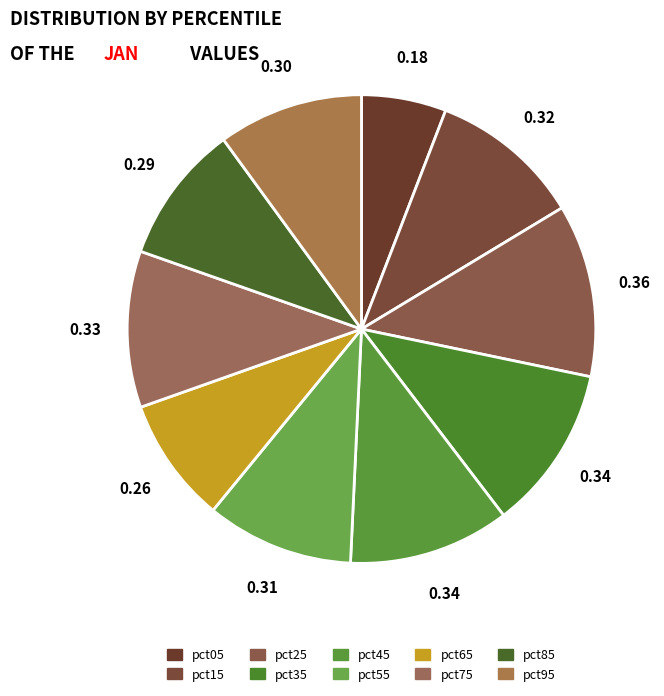

To the nearest percent, what is the difference between the pct85 and pct65 slice percentages?

1%